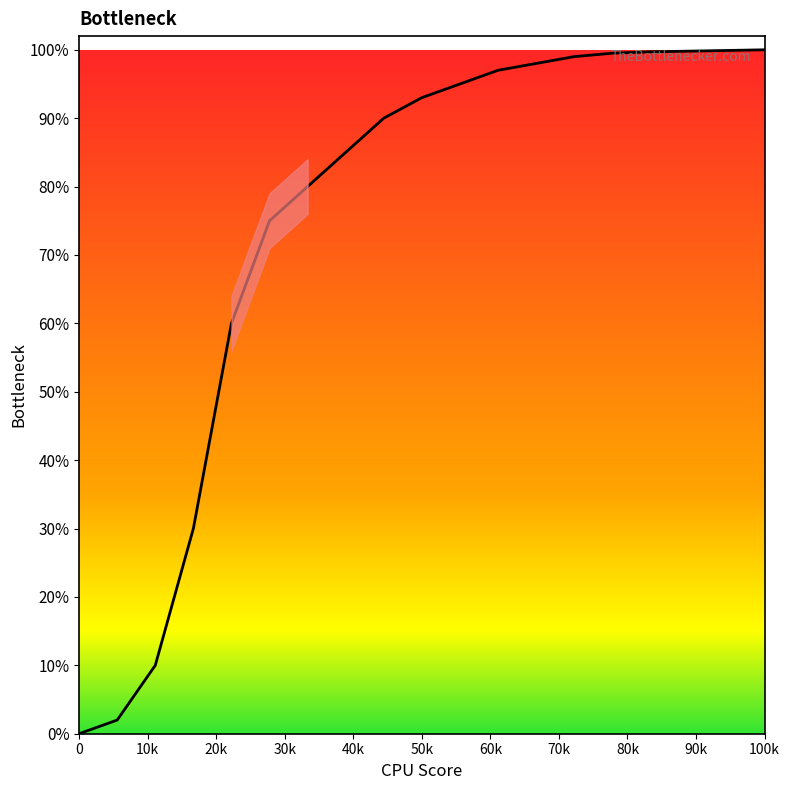

What is the greatest value displayed?

100.0